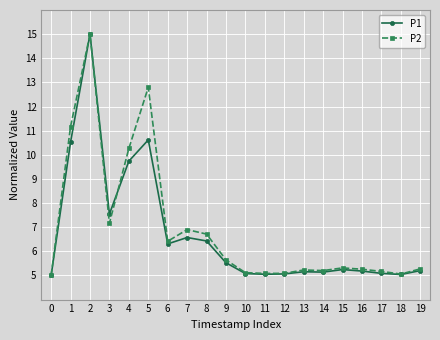

Which category has the highest value in the P2 series?

2